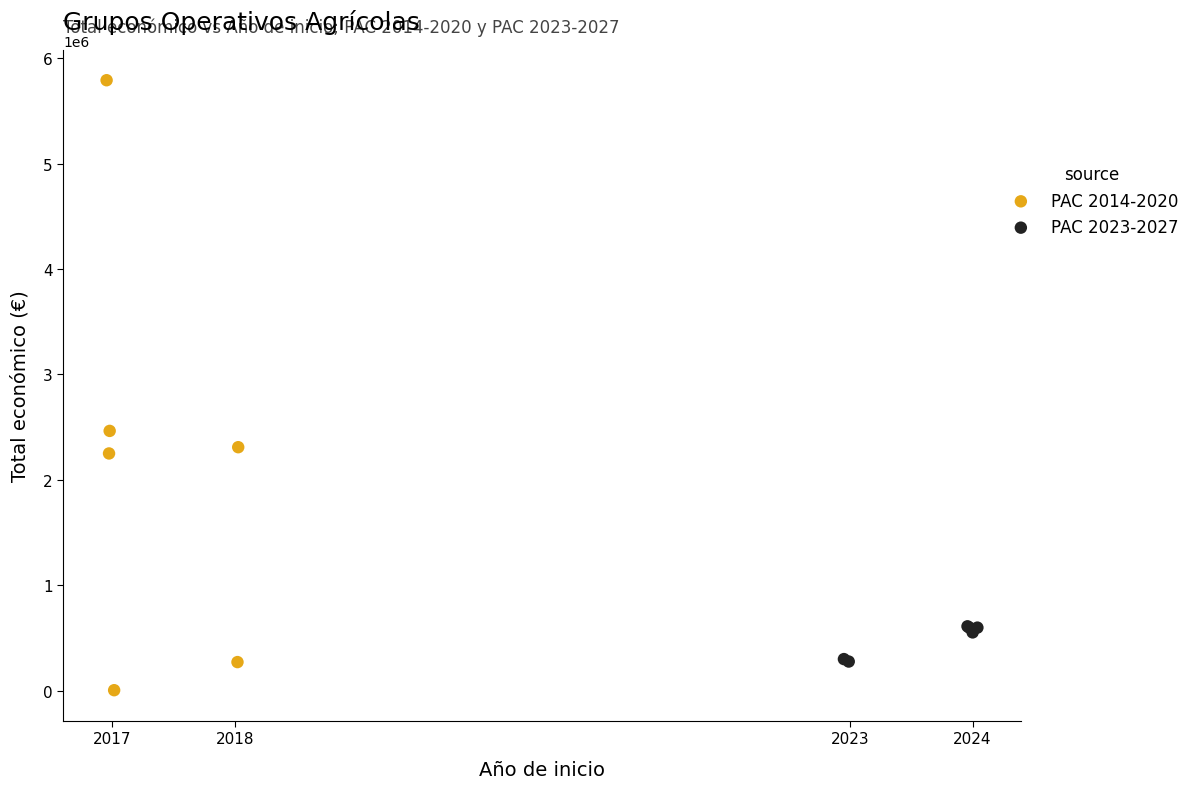

Which series contains the lowest Y value?

PAC 2014-2020